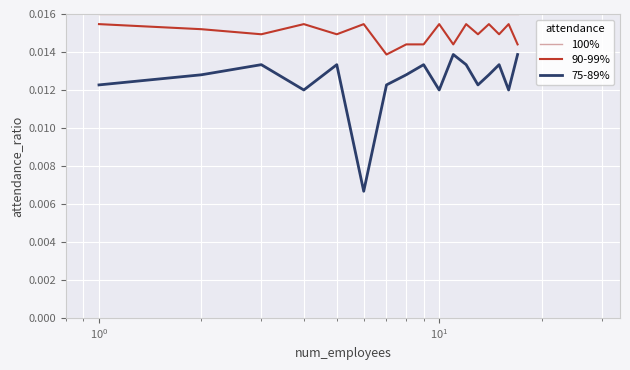

List the series in order of their peak value, lowest first.

75-89%, 90-99%, 100%